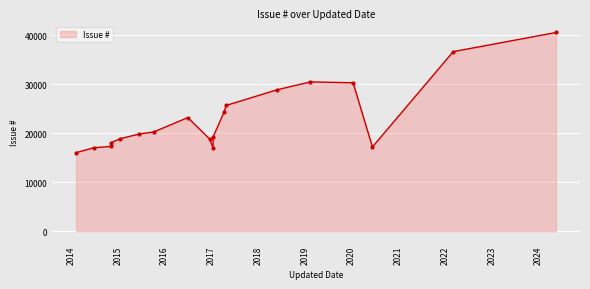

True or false: the data has more than 0 interior local peaks.

True